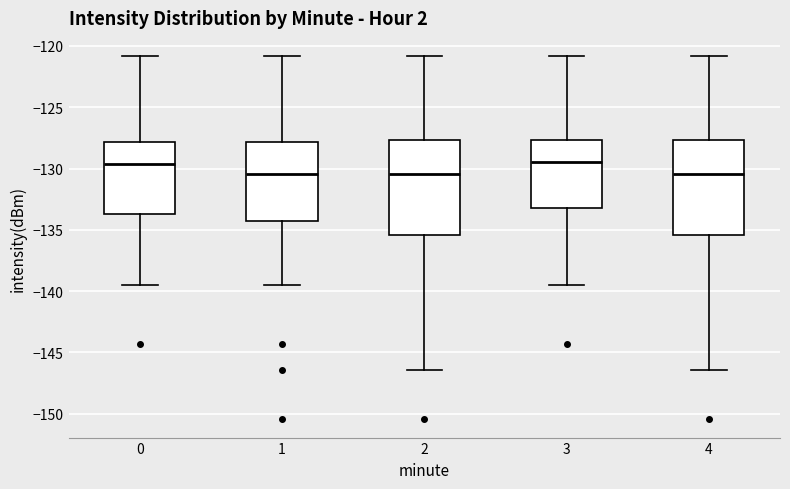

Where does the upper whisker of the box at x = 0 end on the y-axis? The values are not printed on the chart, so give them approximately, as read against the axis.

-121.0